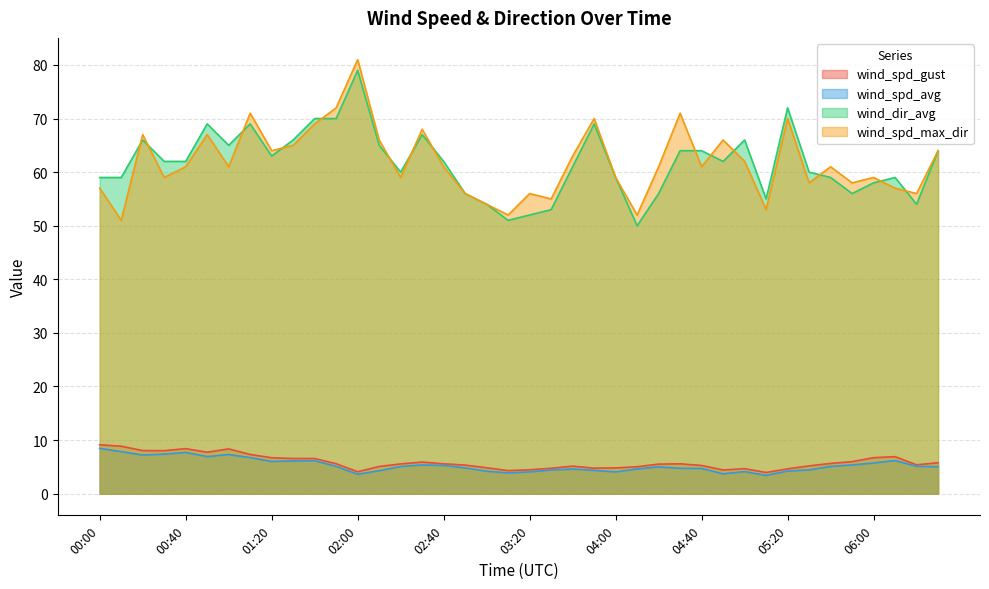

Reading right to left, transcribe all the data shown in this chart.

wind_spd_gust: 06:30=5.8	06:20=5.4	06:10=6.9	06:00=6.7	05:50=6.0	05:40=5.6	05:30=5.2	05:20=4.6	05:10=4.0	05:00=4.7	04:50=4.4	04:40=5.3	04:30=5.6	04:20=5.5	04:10=5.0	04:00=4.8	03:50=4.8	03:40=5.1	03:30=4.7	03:20=4.5	03:10=4.3	03:00=4.8	02:50=5.3	02:40=5.6	02:30=5.9	02:20=5.5	02:10=5.1	02:00=4.1	01:50=5.6	01:40=6.6	01:30=6.5	01:20=6.7	01:10=7.3	01:00=8.3	00:50=7.7	00:40=8.4	00:30=8.0	00:20=8.0	00:10=8.8	00:00=9.1
wind_spd_avg: 06:30=5.0	06:20=5.1	06:10=6.2	06:00=5.7	05:50=5.3	05:40=5.1	05:30=4.4	05:20=4.2	05:10=3.4	05:00=4.1	04:50=3.7	04:40=4.7	04:30=4.7	04:20=5.0	04:10=4.6	04:00=4.0	03:50=4.3	03:40=4.6	03:30=4.4	03:20=4.1	03:10=3.9	03:00=4.2	02:50=4.8	02:40=5.3	02:30=5.3	02:20=5.1	02:10=4.3	02:00=3.6	01:50=5.1	01:40=6.1	01:30=6.1	01:20=6.0	01:10=6.7	01:00=7.3	00:50=6.9	00:40=7.7	00:30=7.4	00:20=7.2	00:10=7.8	00:00=8.4
wind_dir_avg: 06:30=64.0	06:20=54.0	06:10=59.0	06:00=58.0	05:50=56.0	05:40=59.0	05:30=60.0	05:20=72.0	05:10=55.0	05:00=66.0	04:50=62.0	04:40=64.0	04:30=64.0	04:20=56.0	04:10=50.0	04:00=59.0	03:50=69.0	03:40=61.0	03:30=53.0	03:20=52.0	03:10=51.0	03:00=54.0	02:50=56.0	02:40=62.0	02:30=67.0	02:20=60.0	02:10=65.0	02:00=79.0	01:50=70.0	01:40=70.0	01:30=66.0	01:20=63.0	01:10=69.0	01:00=65.0	00:50=69.0	00:40=62.0	00:30=62.0	00:20=66.0	00:10=59.0	00:00=59.0
wind_spd_max_dir: 06:30=64.0	06:20=56.0	06:10=57.0	06:00=59.0	05:50=58.0	05:40=61.0	05:30=58.0	05:20=70.0	05:10=53.0	05:00=62.0	04:50=66.0	04:40=61.0	04:30=71.0	04:20=61.0	04:10=52.0	04:00=59.0	03:50=70.0	03:40=63.0	03:30=55.0	03:20=56.0	03:10=52.0	03:00=54.0	02:50=56.0	02:40=61.0	02:30=68.0	02:20=59.0	02:10=66.0	02:00=81.0	01:50=72.0	01:40=69.0	01:30=65.0	01:20=64.0	01:10=71.0	01:00=61.0	00:50=67.0	00:40=61.0	00:30=59.0	00:20=67.0	00:10=51.0	00:00=57.0